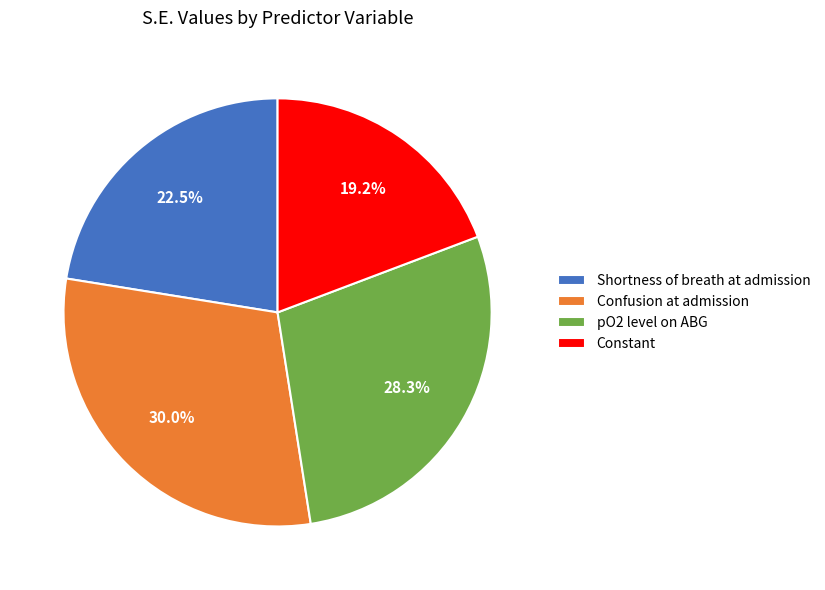

Is the sum of Confusion at admission and Shortness of breath at admission greater than half?

Yes